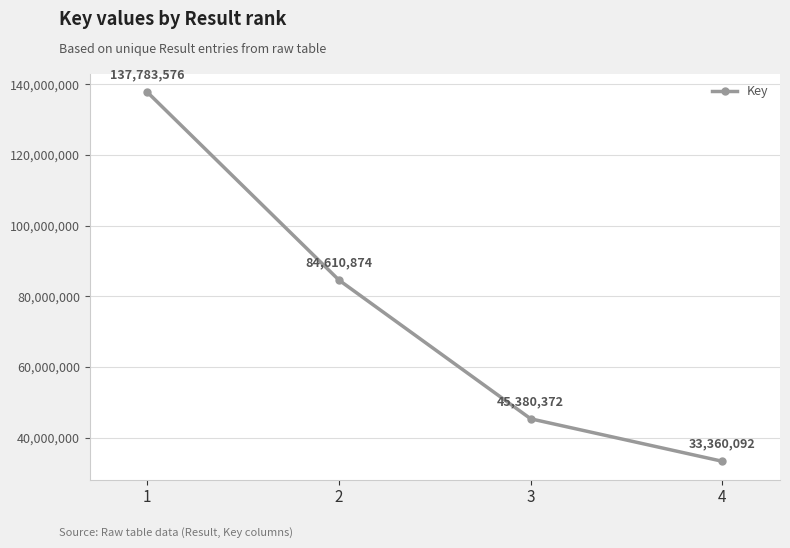

Where is the data nearest to the value 85571834?

2